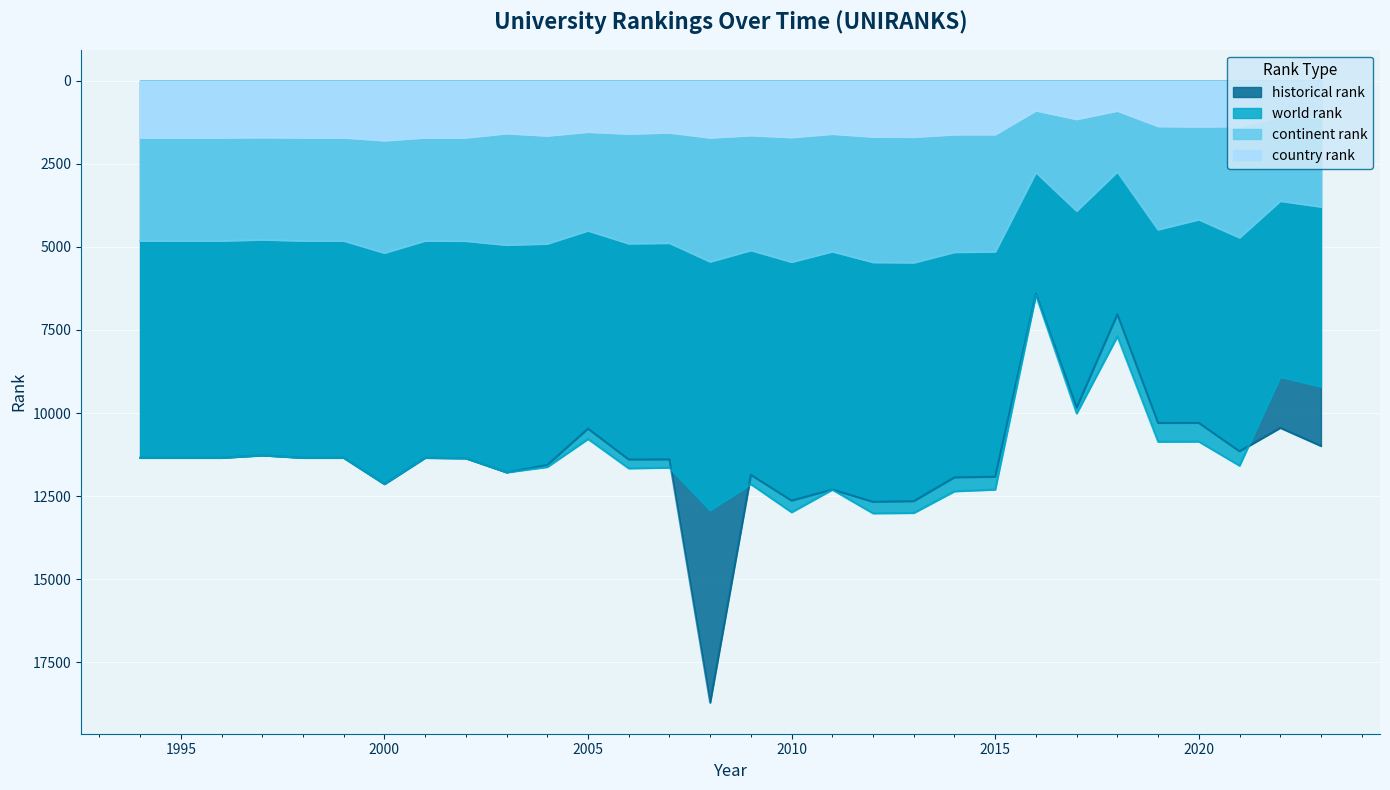

True or false: continent rank and historical rank intersect in this chart.

False